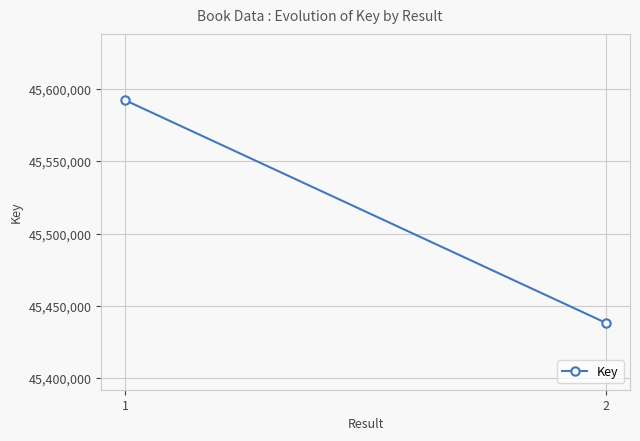

Which label corresponds to the smallest value in the chart?

2